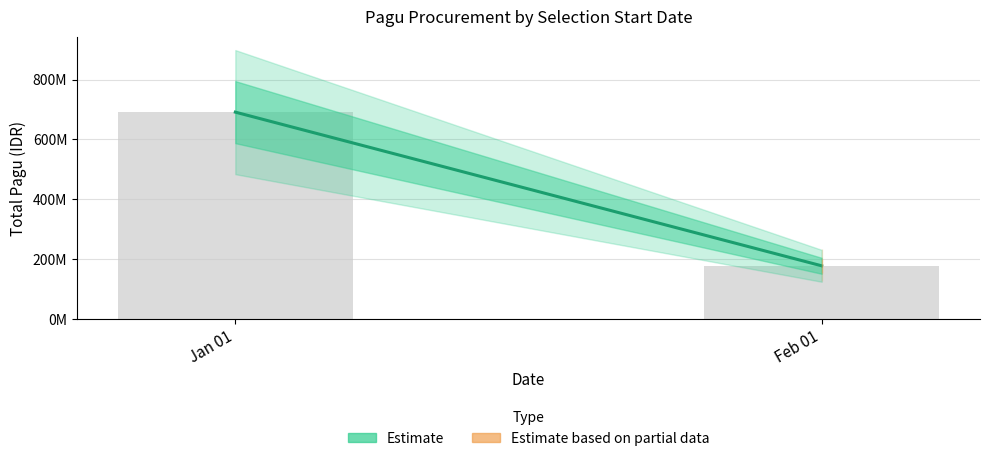

List the labels in order of value, smallest first.

Feb 01, Jan 01